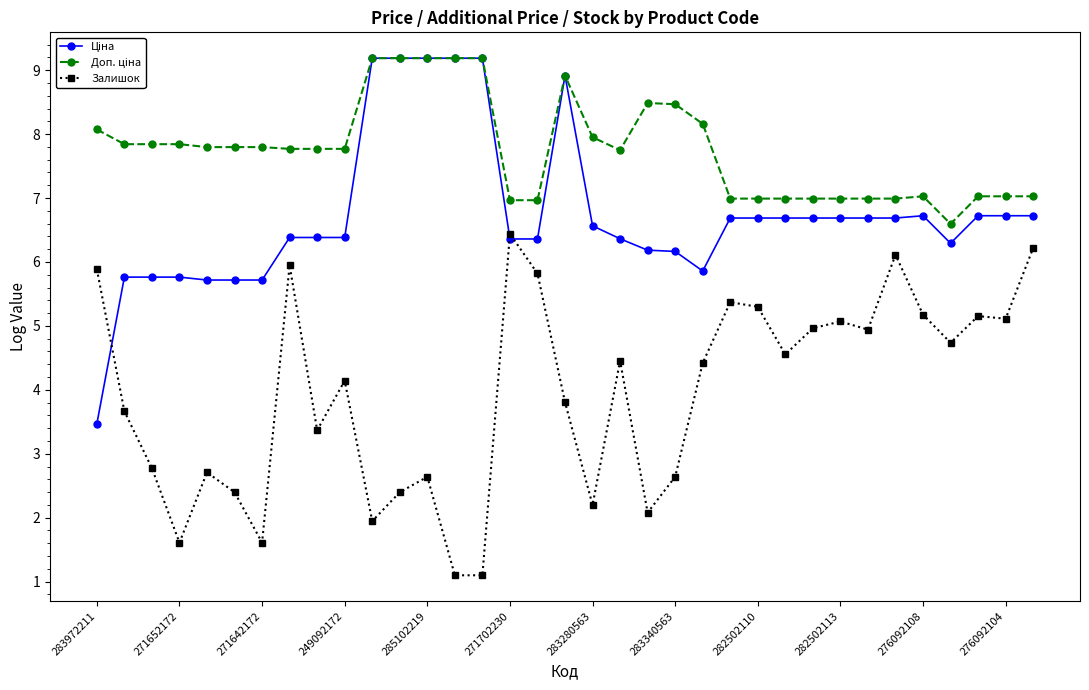

At how many categories does at least one series exceed 1?

35